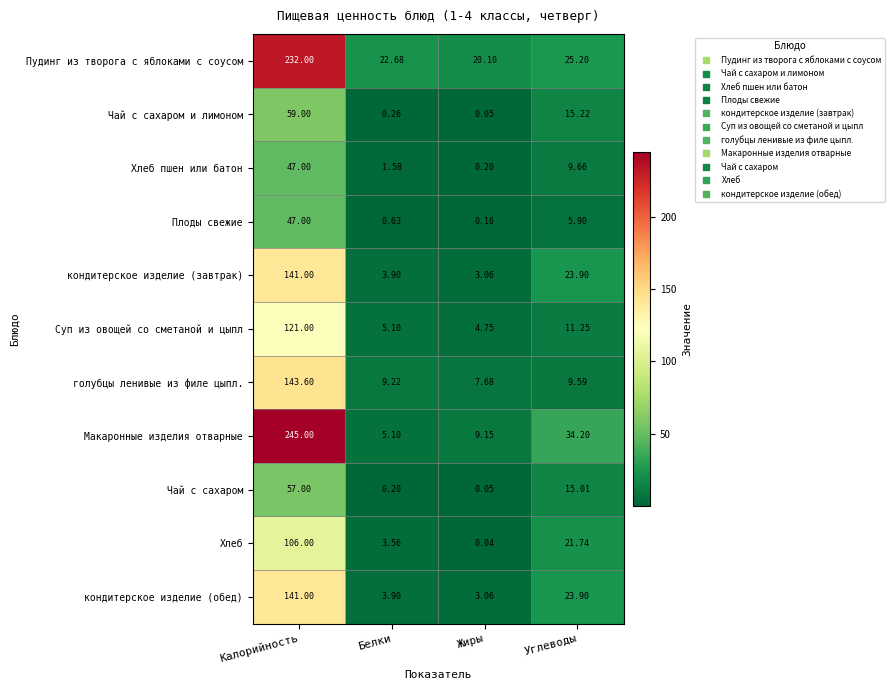

Which series has the largest total across all categories?

Пудинг из творога с яблоками с соусом